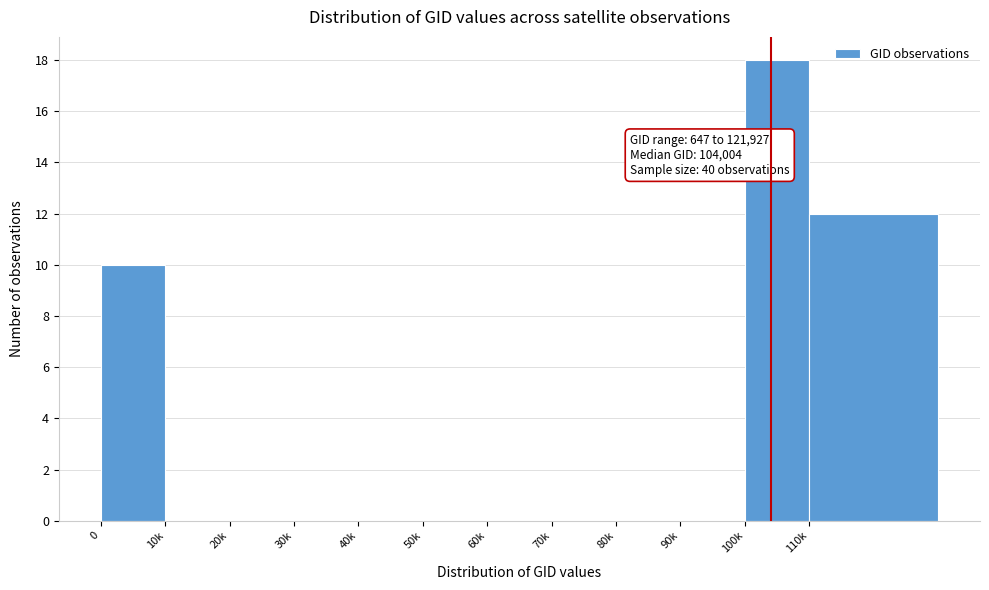

Reading left to right, what are all the values shown in this chart?

0=10	10k=0	20k=0	30k=0	40k=0	50k=0	60k=0	70k=0	80k=0	90k=0	100k=18	110k=12